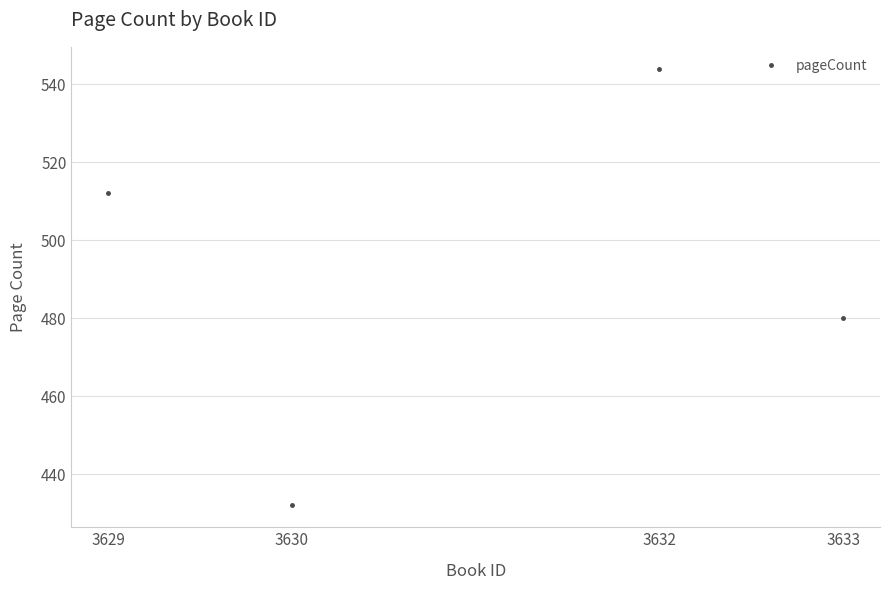

Reading left to right, what are all the values shown in this chart?

3629=512	3630=432	3632=544	3633=480